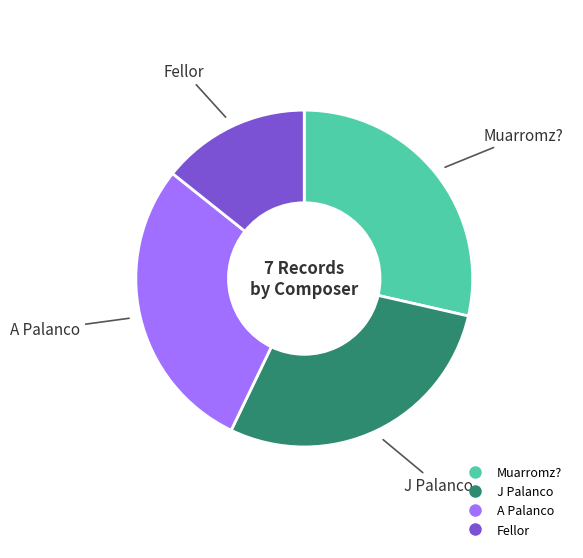

Which slice is the smallest?

Fellor